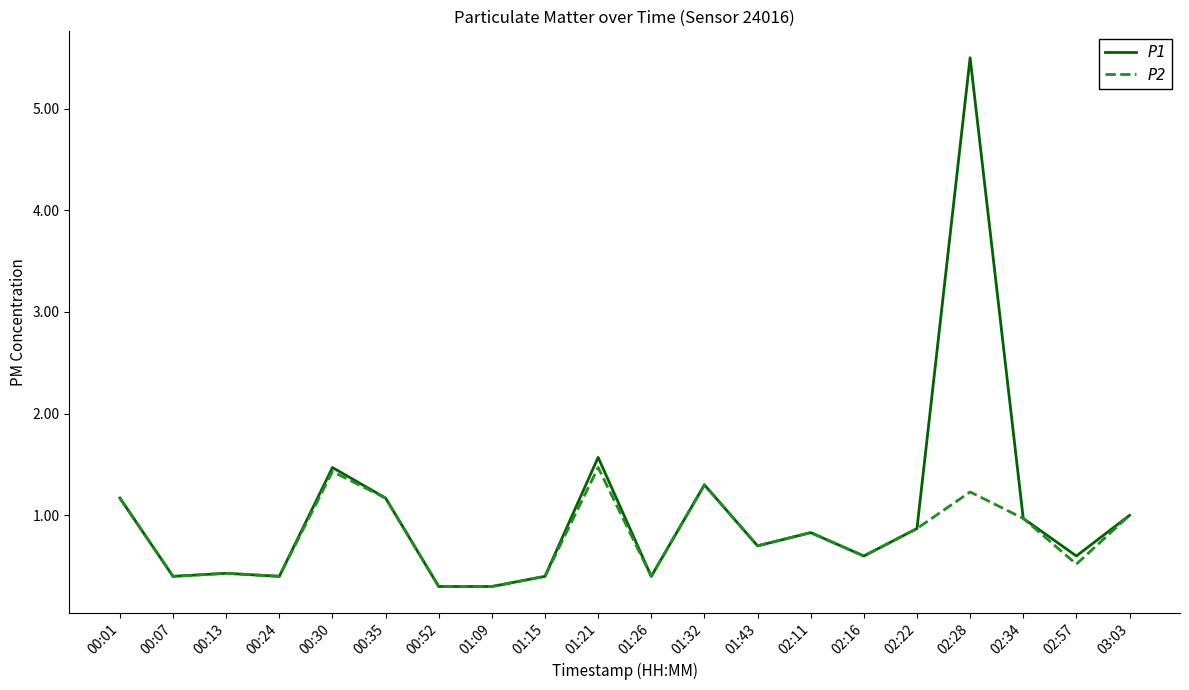

List the series in order of their overall mean, highest first.

P1, P2